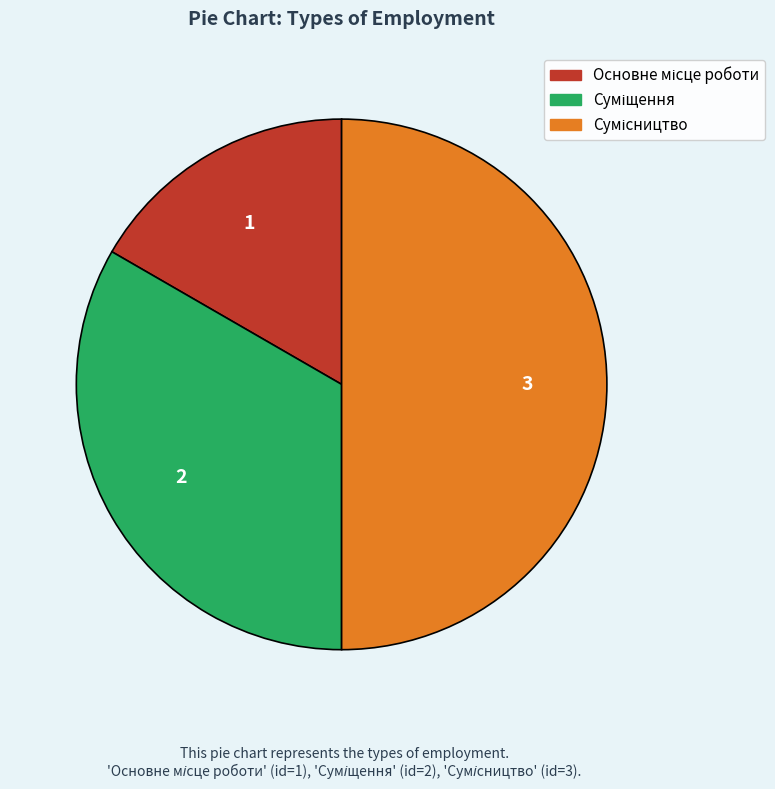

What is the change in value from Основне місце роботи to Сумісництво?

+2